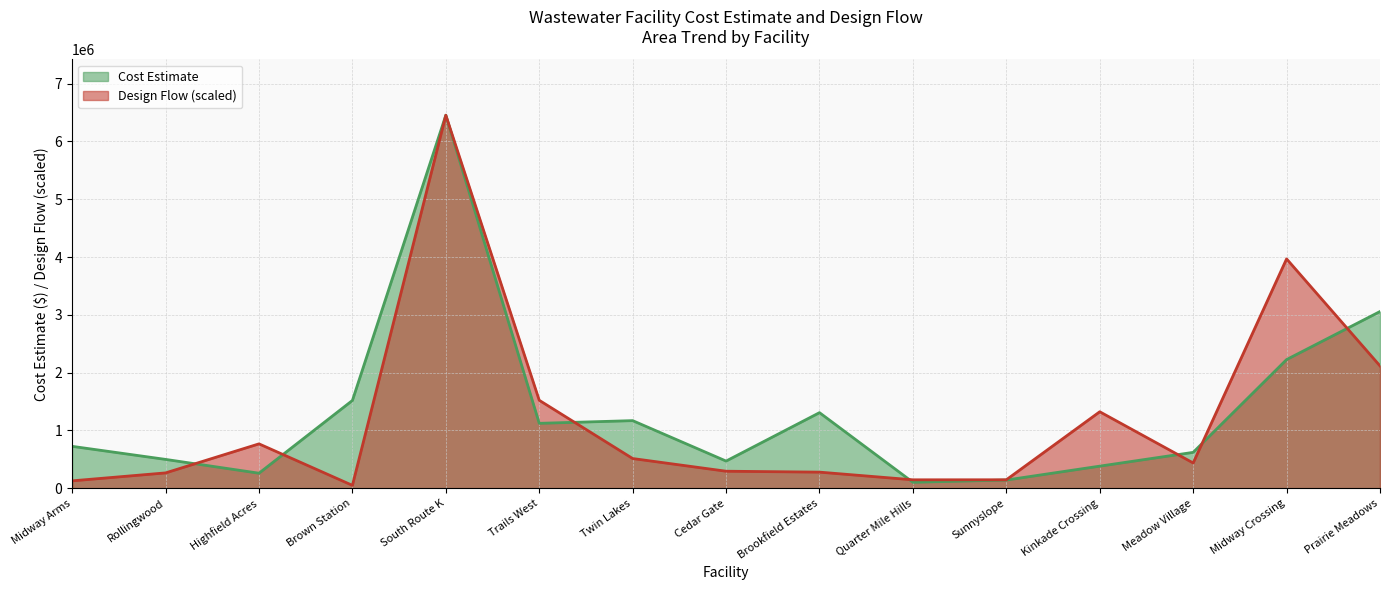

Which series has the largest total across all categories?

Cost Estimate